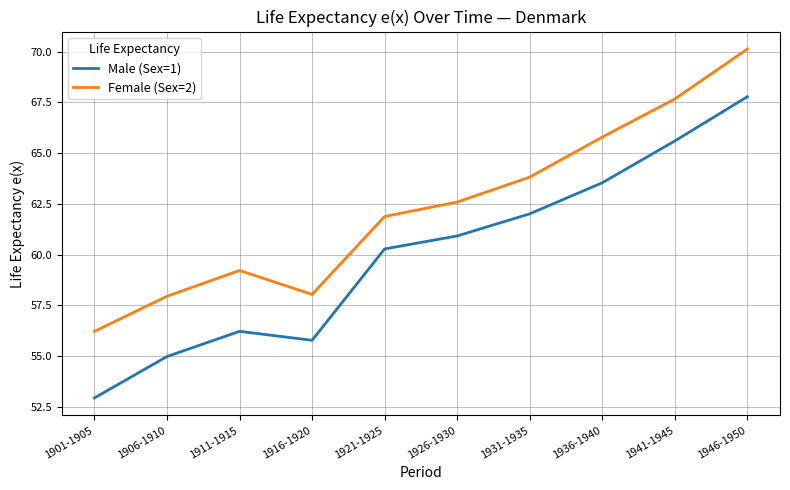

Read the Female (Sex=2) value at 1901-1905.

56.2